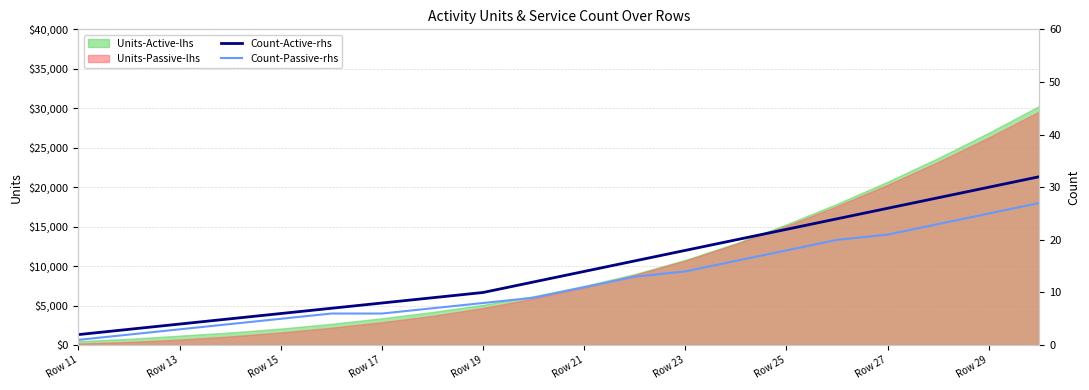

At which label does Count-Active-rhs reach its minimum?

Row 11